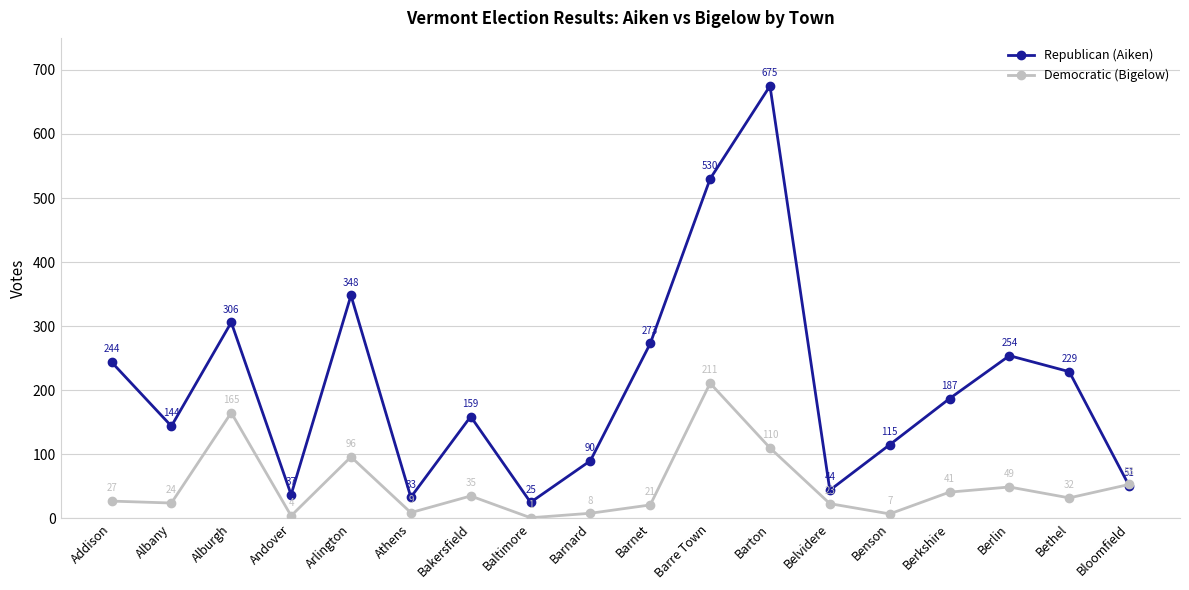

Which series has the largest total across all categories?

Republican (Aiken)